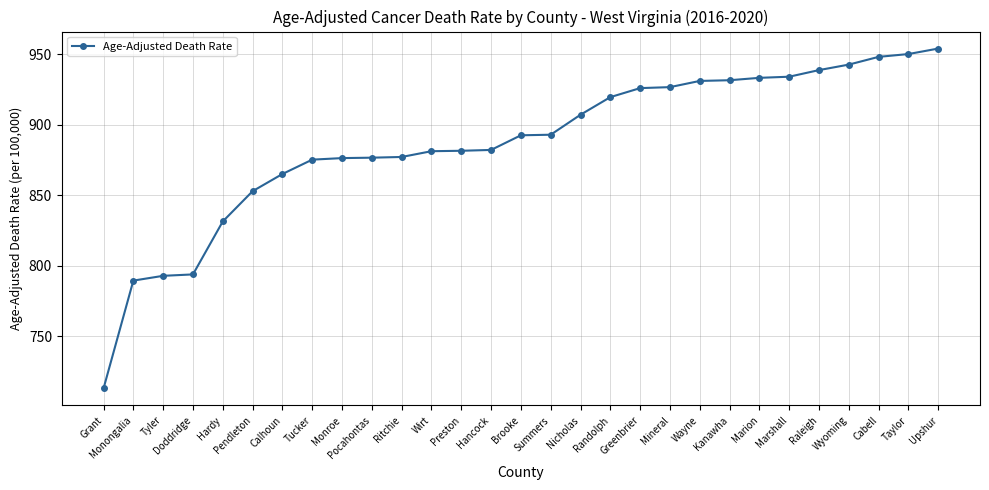

What is the change in value from Hancock to Raleigh?

+56.7